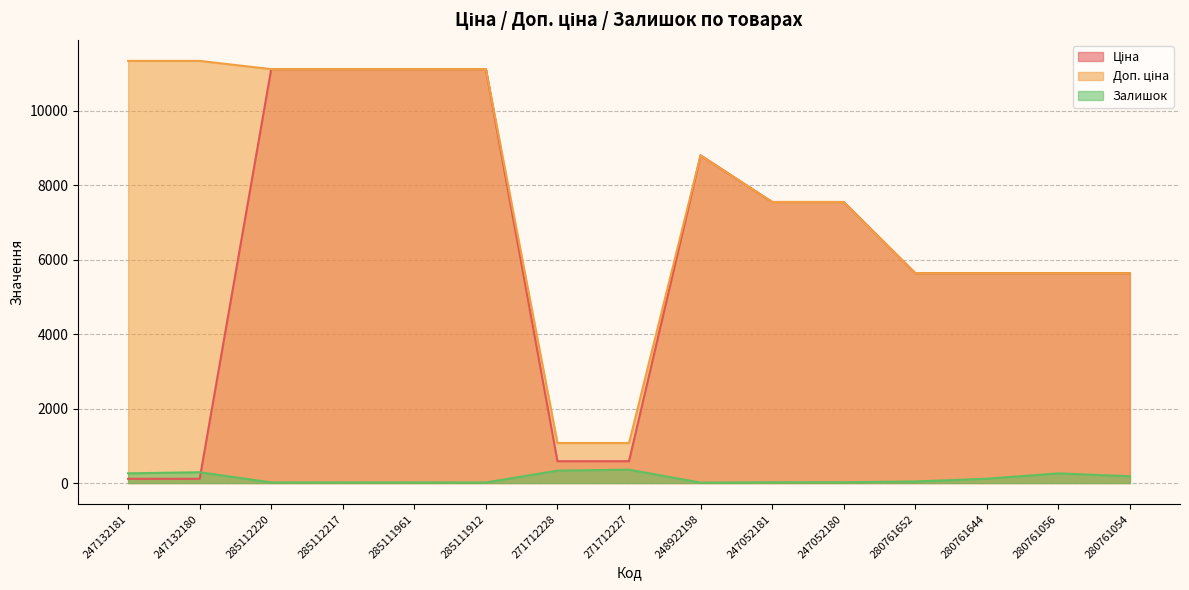

At which category is the sum across all series the highest?

285112220